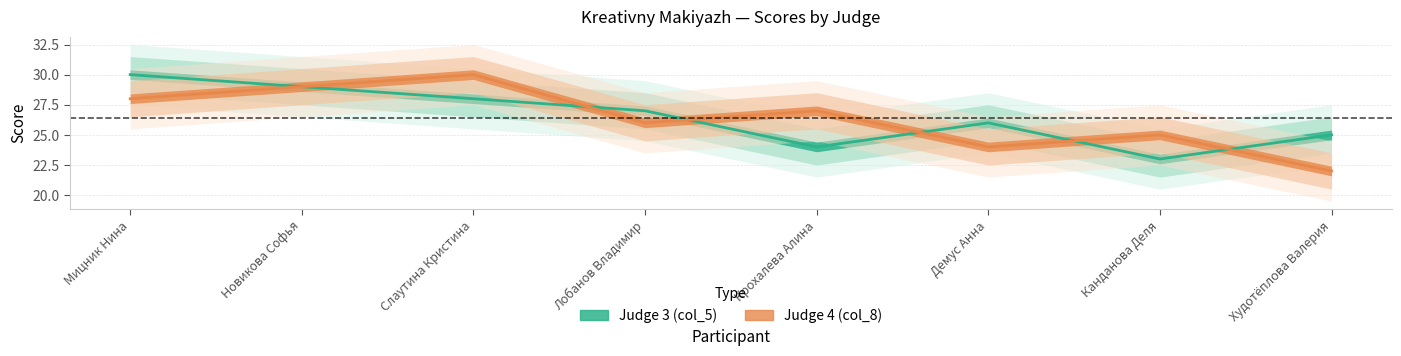

Which series has the largest total across all categories?

Judge 3 (col_5)